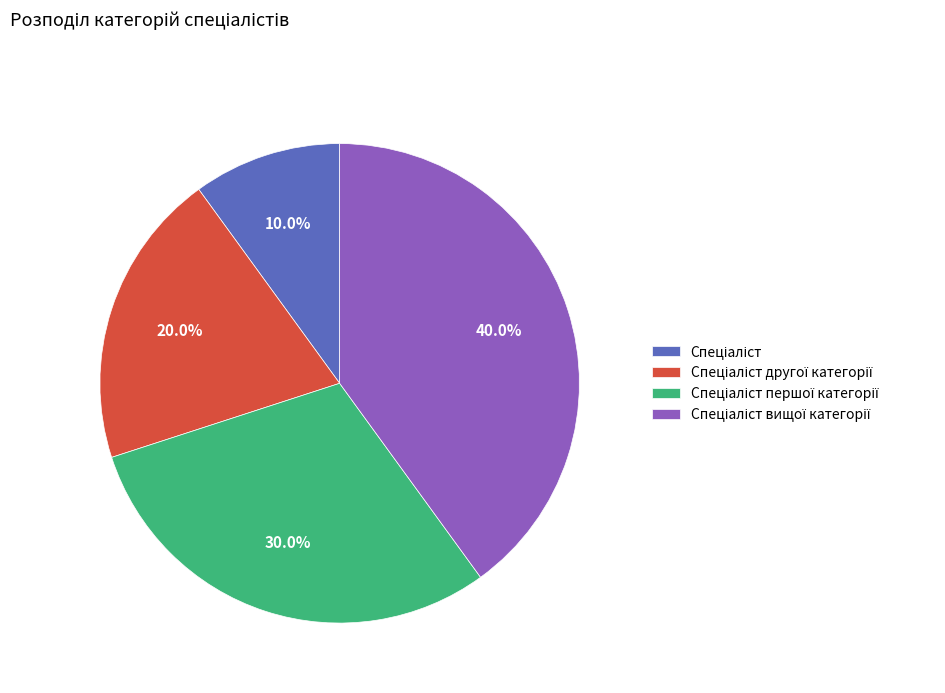

Is there a majority slice in this chart?

No